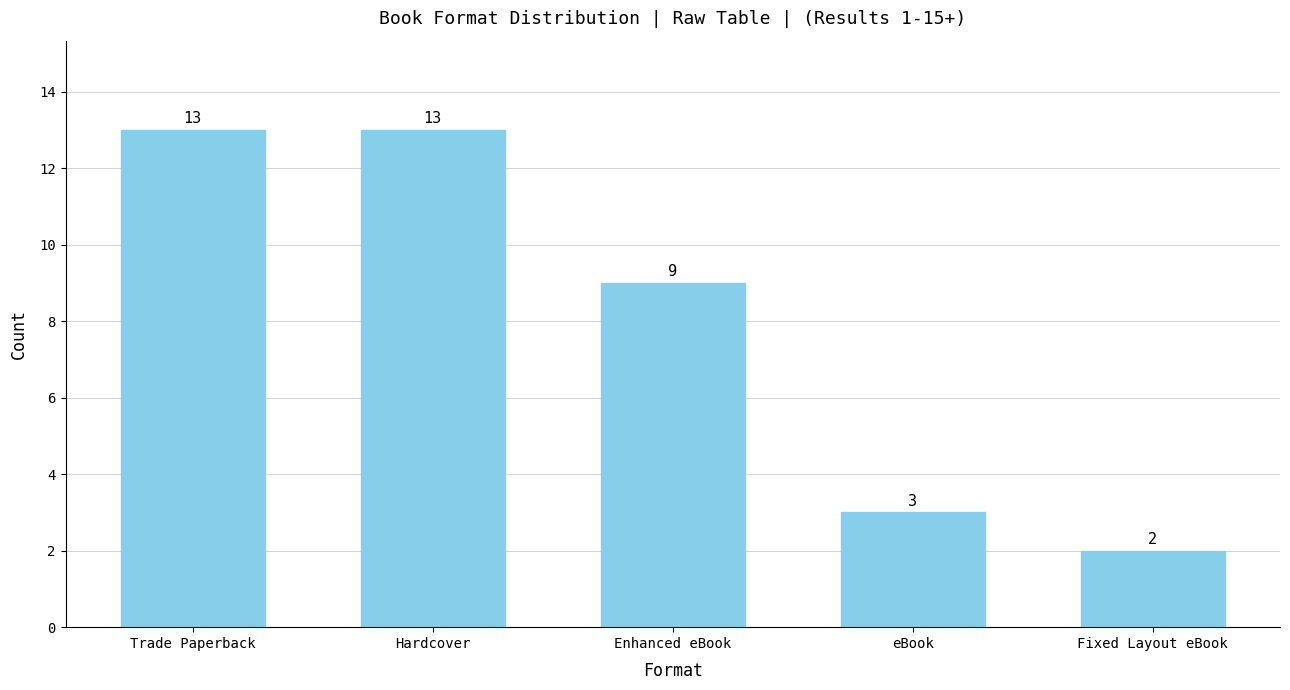

What is the label of the 3rd bar from the right?

Enhanced eBook